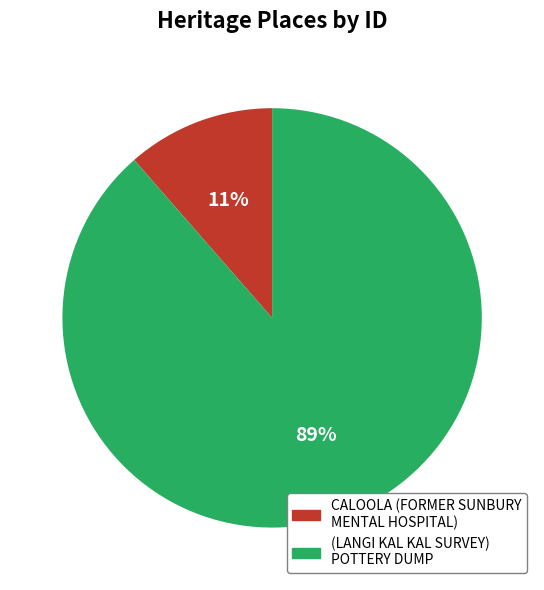

Which has a higher value, CALOOLA (FORMER SUNBURY MENTAL HOSPITAL) or (LANGI KAL KAL SURVEY) POTTERY DUMP?

(LANGI KAL KAL SURVEY) POTTERY DUMP